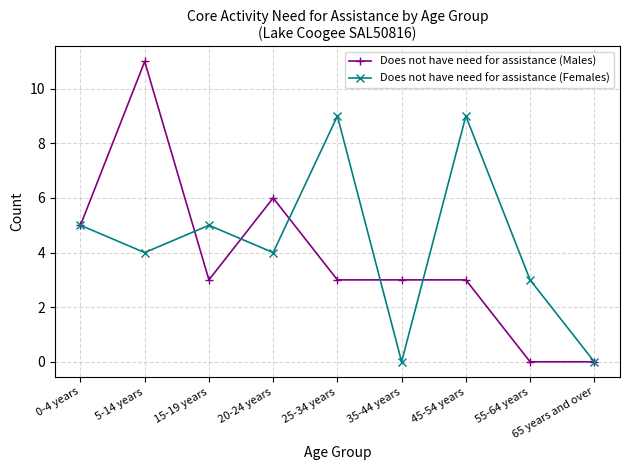

Which series has the widest spread of values?

Does not have need for assistance (Males)